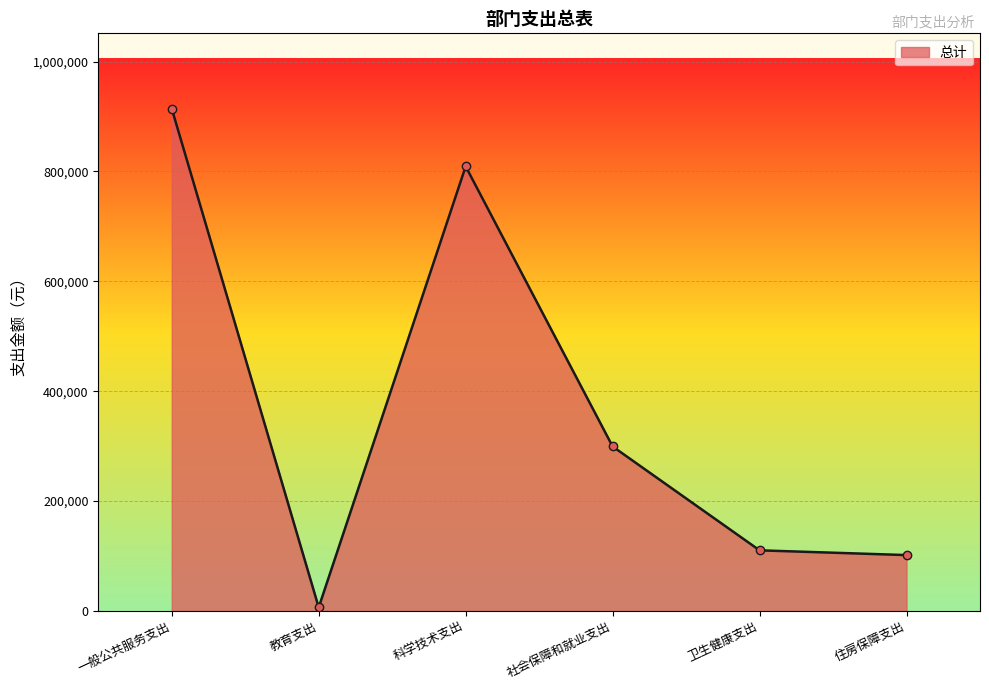

What is the change in value from 社会保障和就业支出 to 卫生健康支出?

-189025